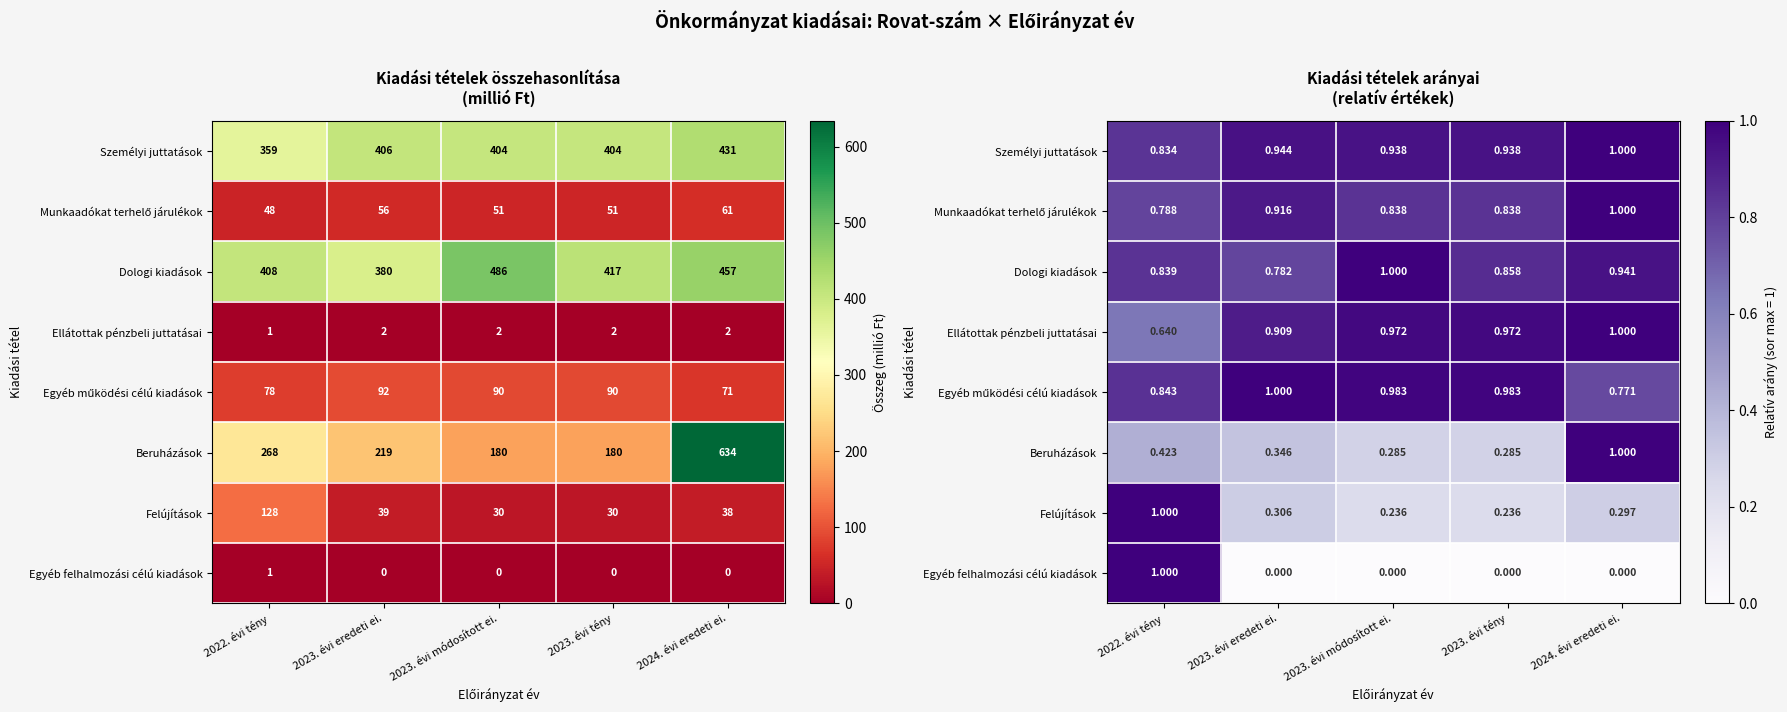

The Felújítások series shows 0.2 at 2023. évi tény. True or false?

True